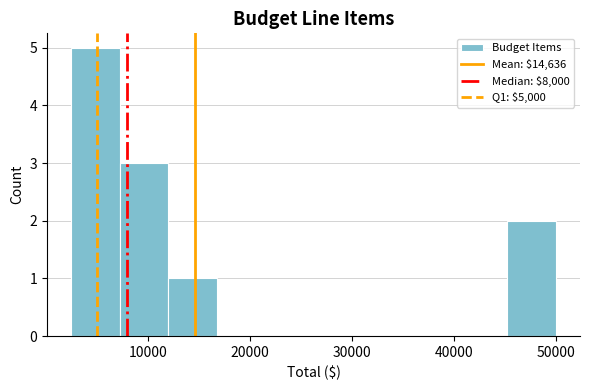

What is the height of the bar covering 7000 to 12000 on the x-axis? Neither the bar edges nor the heights are printed on the chart, so give them approximately, as read against the axes.

3